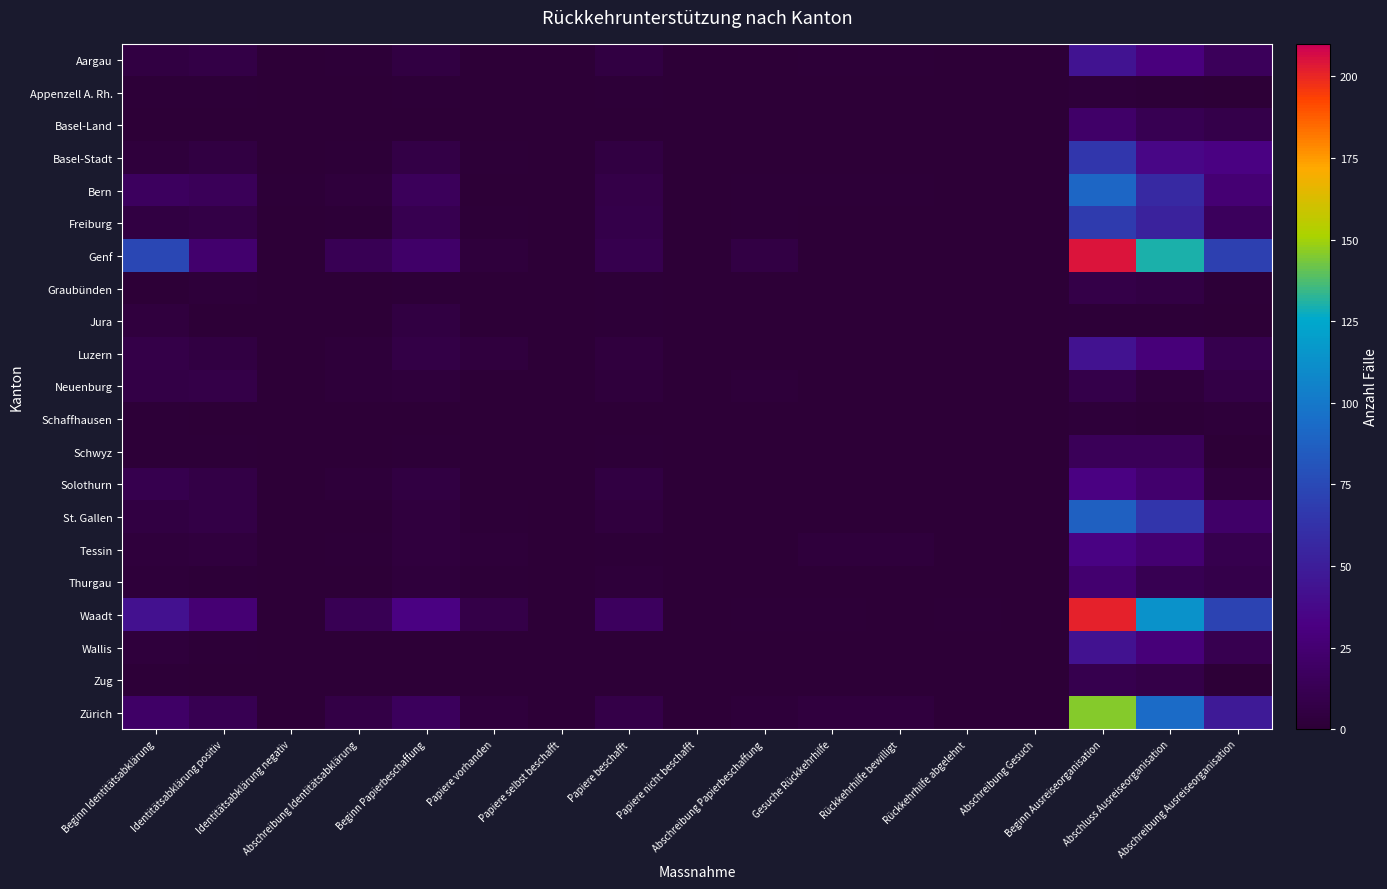

Between Papiere beschafft and Abschreibung Papierbeschaffung, which series saw the biggest shift?

Waadt